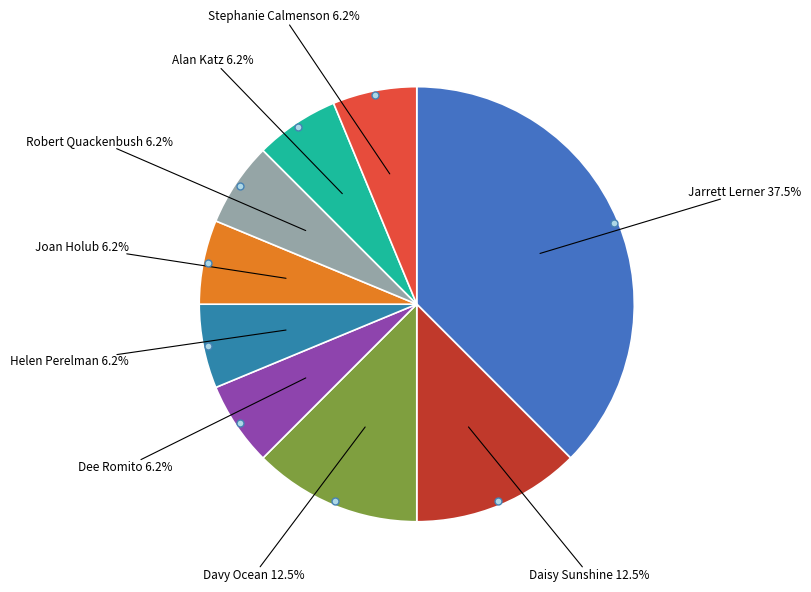

What is the largest slice in the pie chart?

Jarrett Lerner